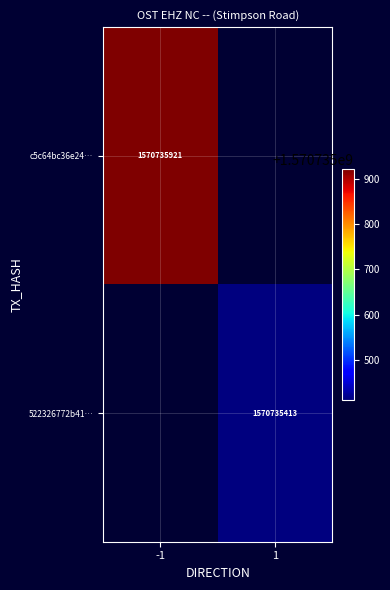

At which category is the sum across all series the highest?

-1